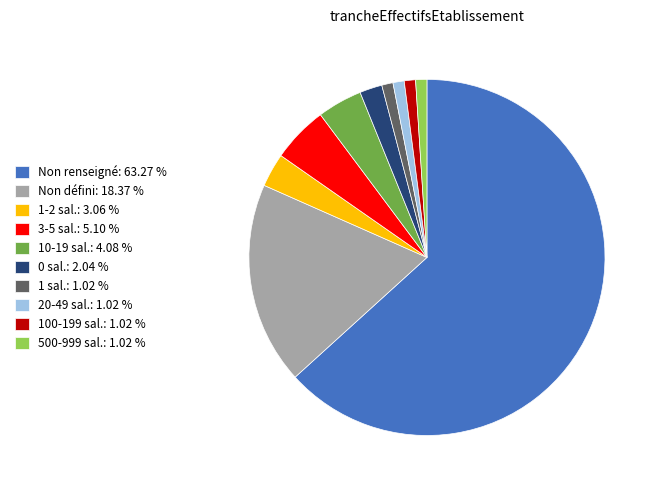

Which has a higher value, Non renseigné: 63.27 % or 20-49 sal.: 1.02 %?

Non renseigné: 63.27 %